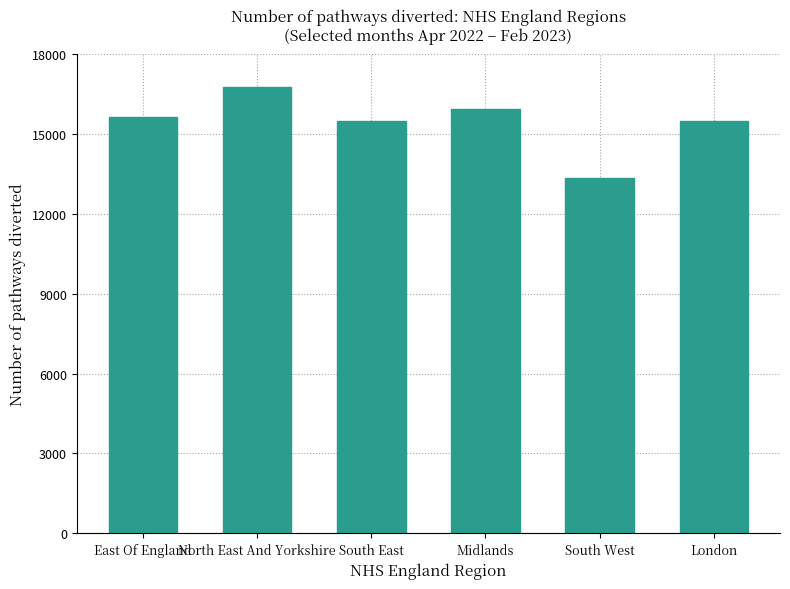

What is the difference between the values at East Of England and South East?

148